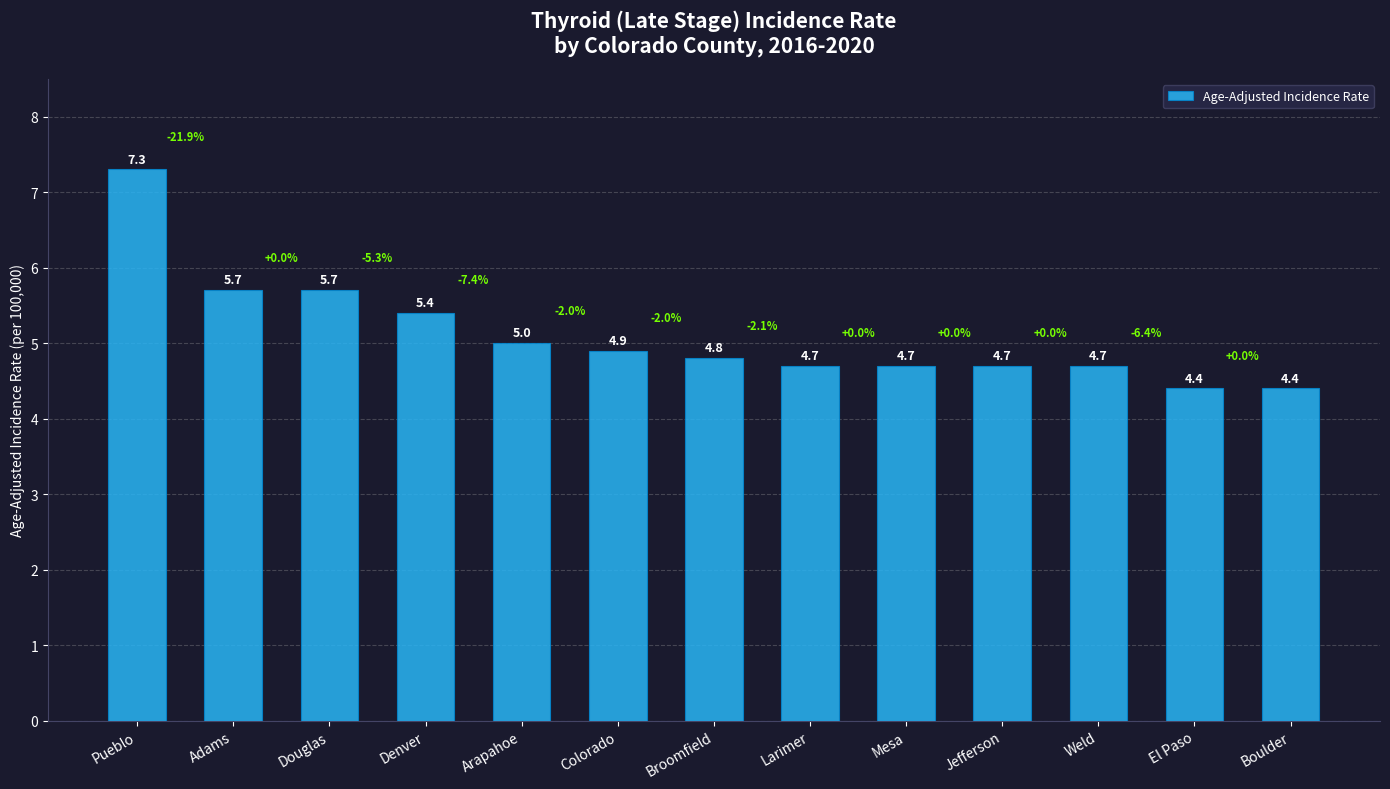

What is the label of the 13th bar from the left?

Boulder